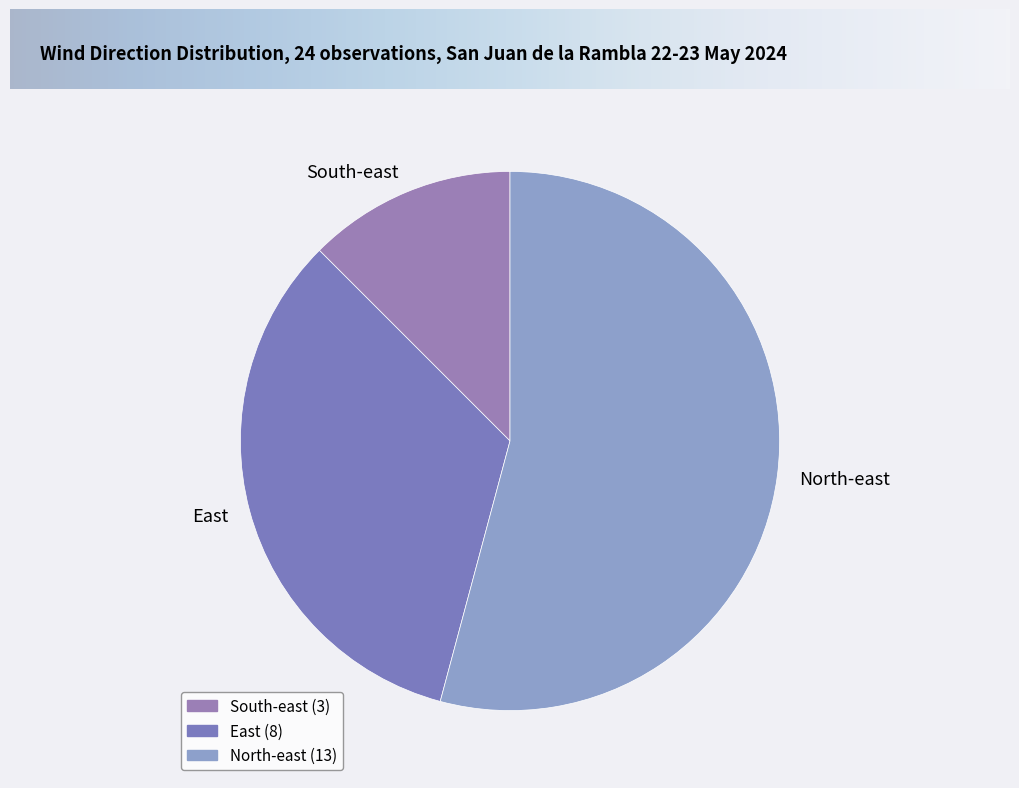

Rank the categories by value from lowest to highest.

South-east, East, North-east